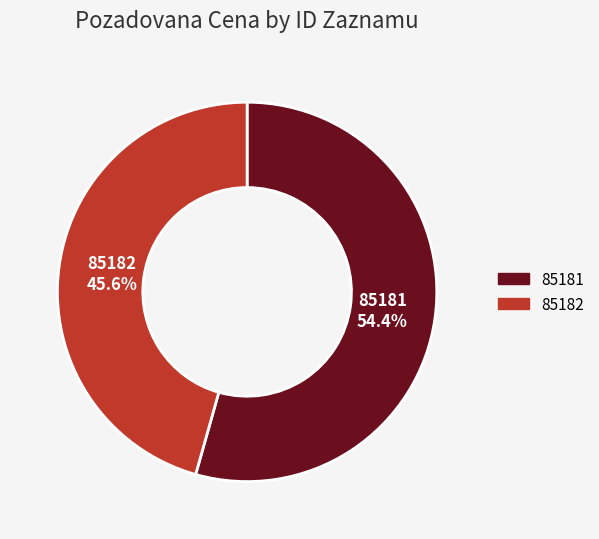

Which slice is the largest?

85181